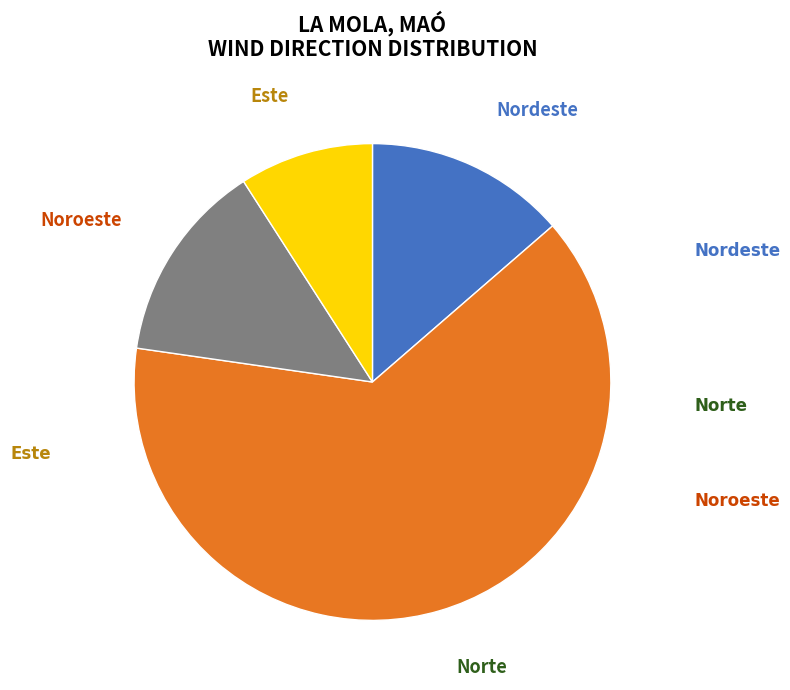

Does any single category account for the majority?

Yes